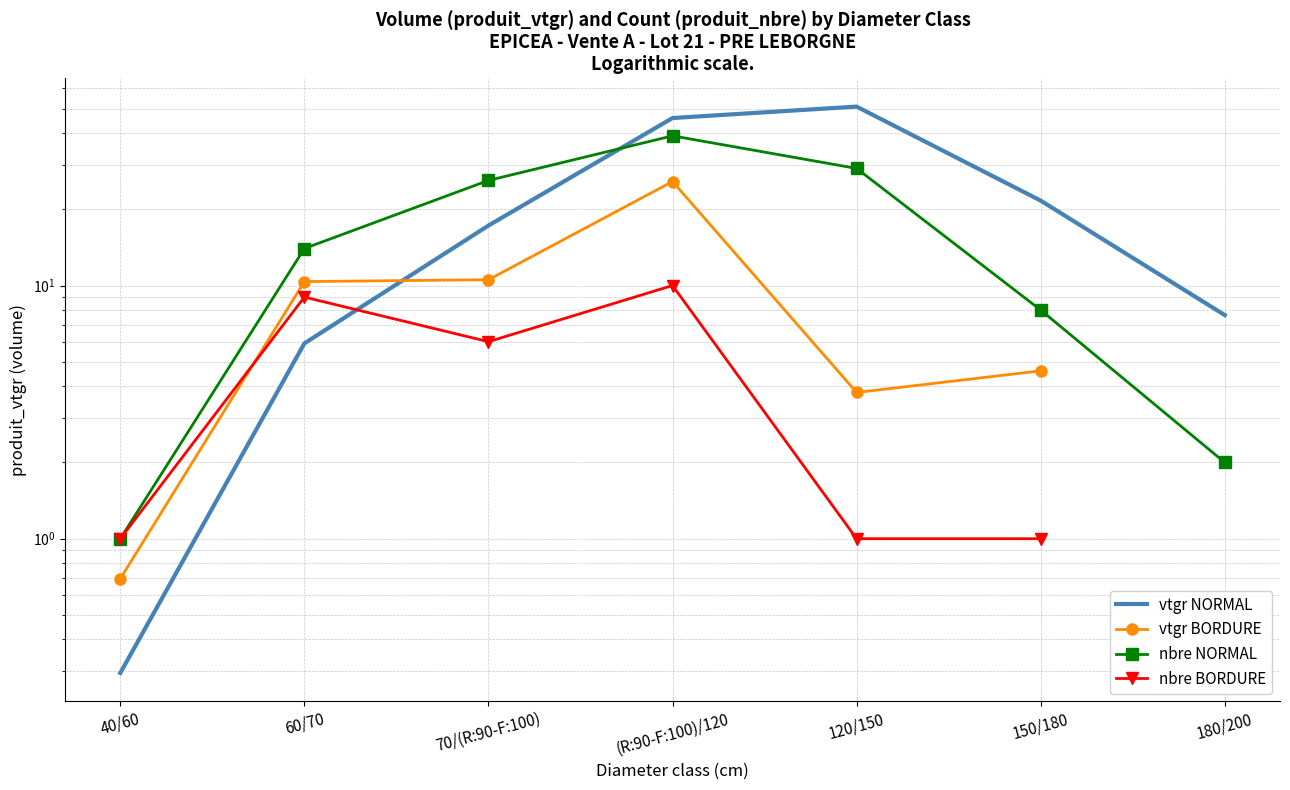

At which label is nbre NORMAL closest to 20?

60/70